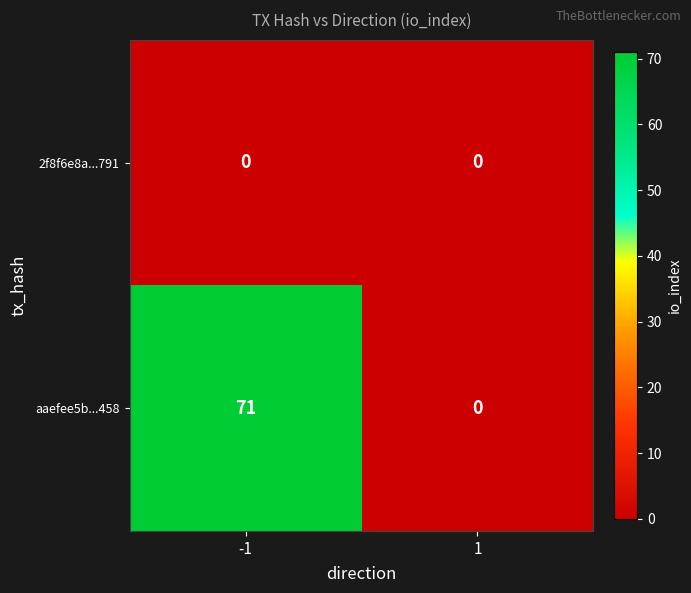

Reading left to right, what are all the values shown in this chart?

2f8f6e8a...791: -1=0	1=0
aaefee5b...458: -1=71	1=0